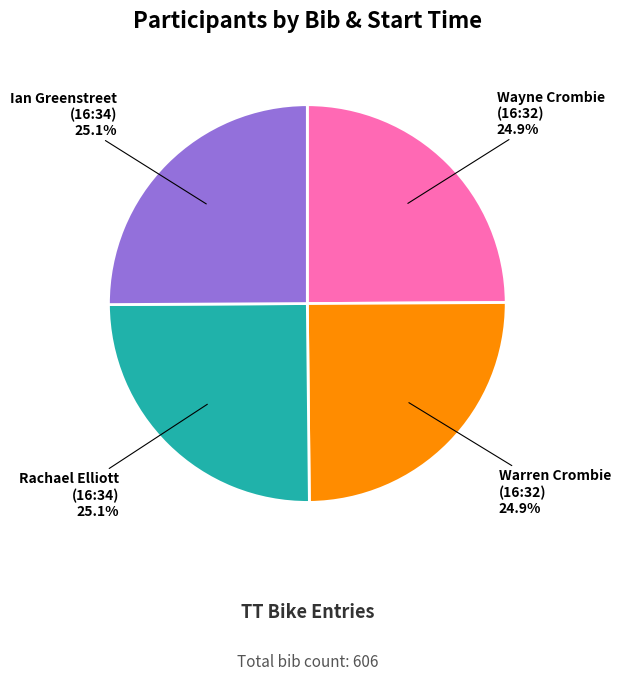

Does Warren Crombie (16:32) account for over 50% of the chart?

No